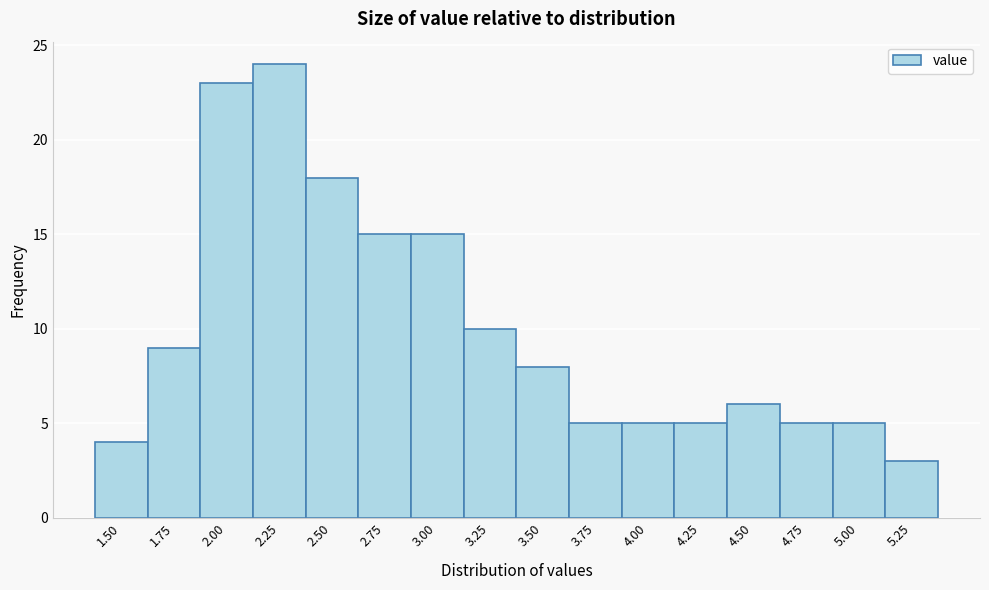

Reading left to right, transcribe all the data shown in this chart.

4	9	23	24	18	15	15	10	8	5	5	5	6	5	5	3